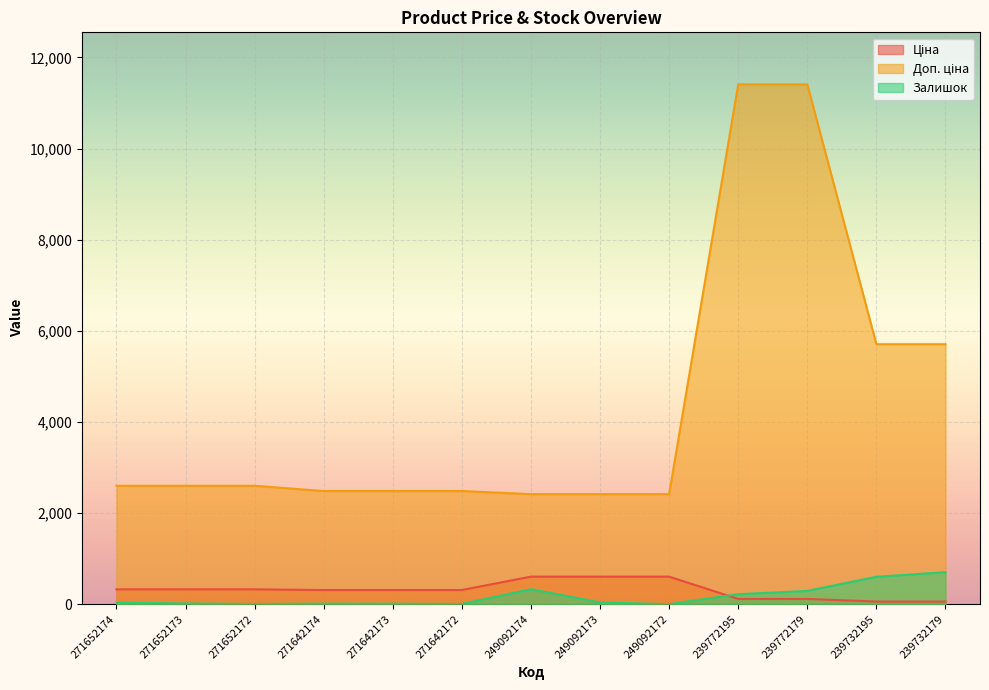

Which series has the largest total across all categories?

Доп. ціна